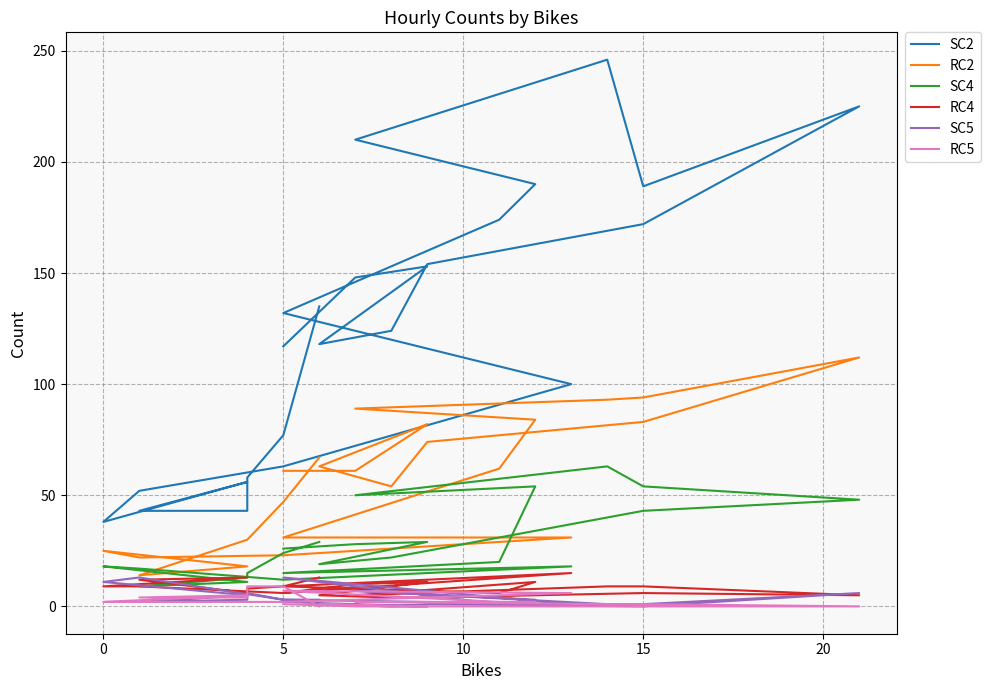

Does the chart display data point markers on the line(s)?

No